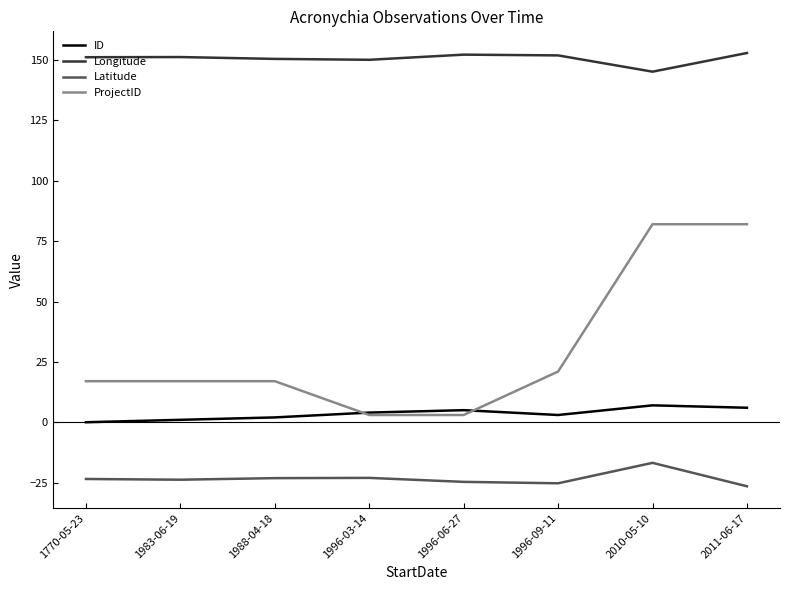

In Latitude, how many points are higher than both neighbors (excluding endpoints)?

2